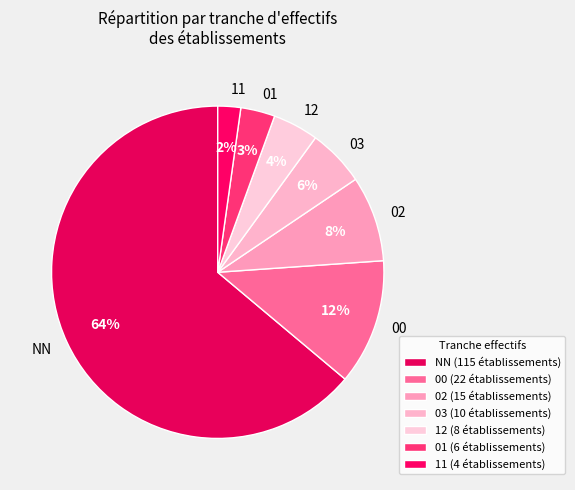

Approximately how many times larger is the value at 02 compared to 00?

0.7